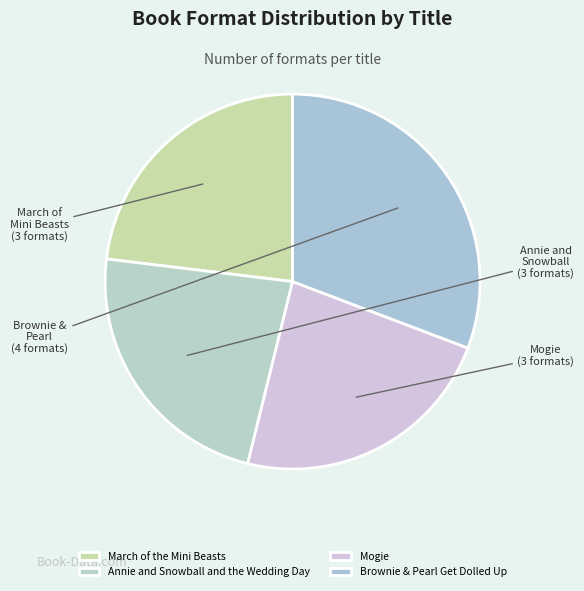

To the nearest percent, what is the difference between the Mogie and Brownie & Pearl Get Dolled Up slice percentages?

8%